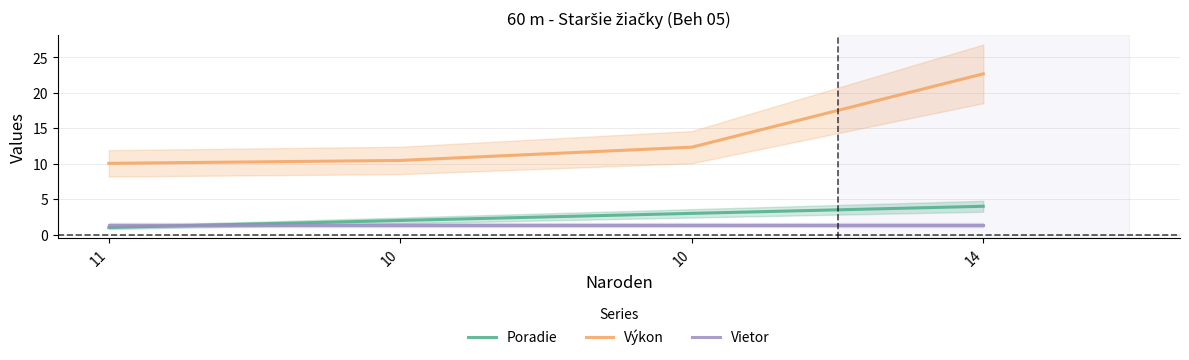

True or false: Výkon and Vietor cross at least once.

False